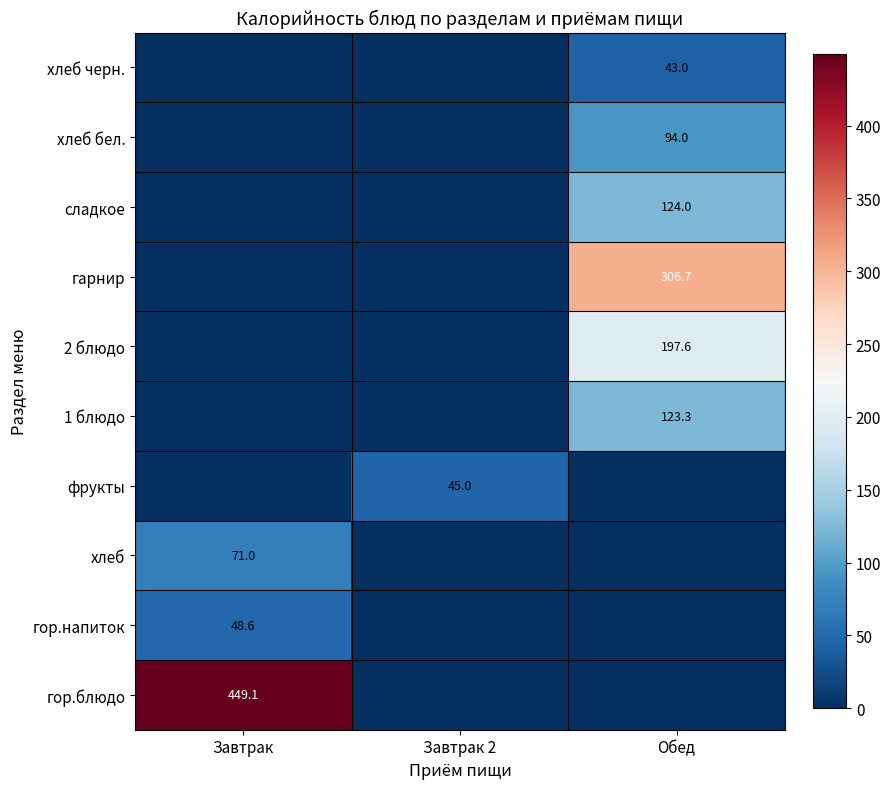

True or false: хлеб has a value of 39.6 at Завтрак.

False